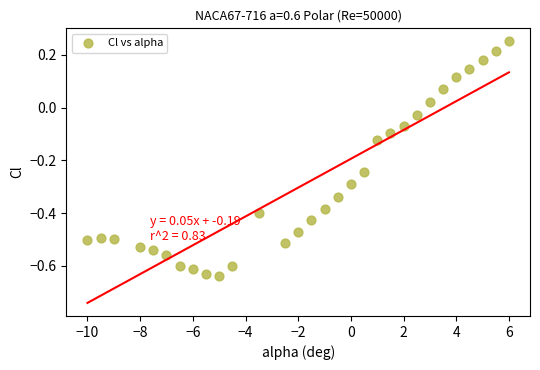

What is the range of Y values (max minus min)?

0.9